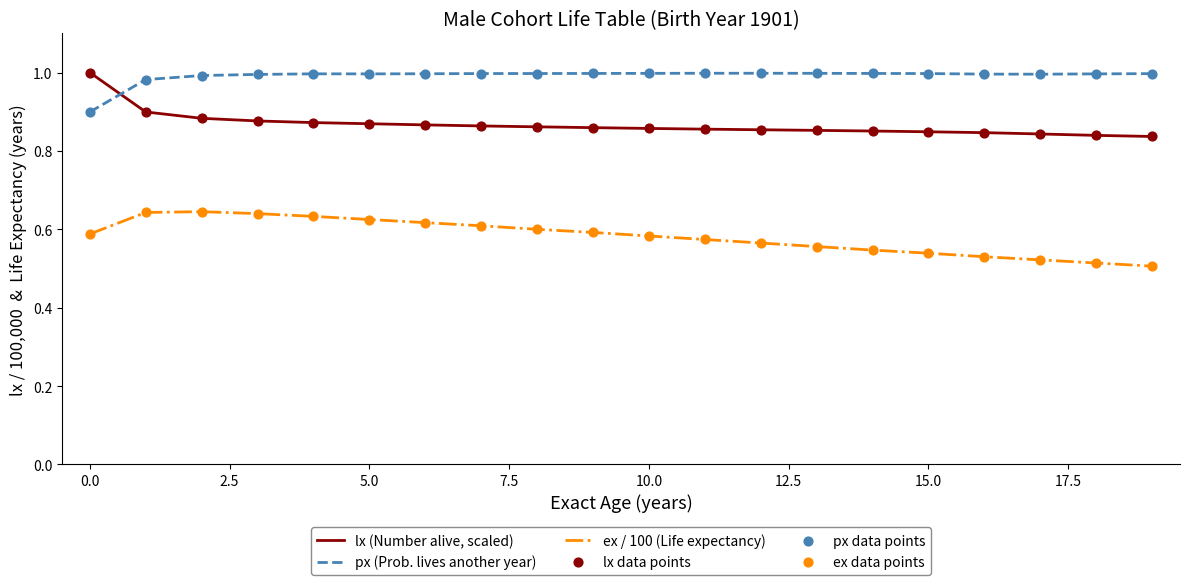

Which series has the largest total across all categories?

px (Prob. lives another year)